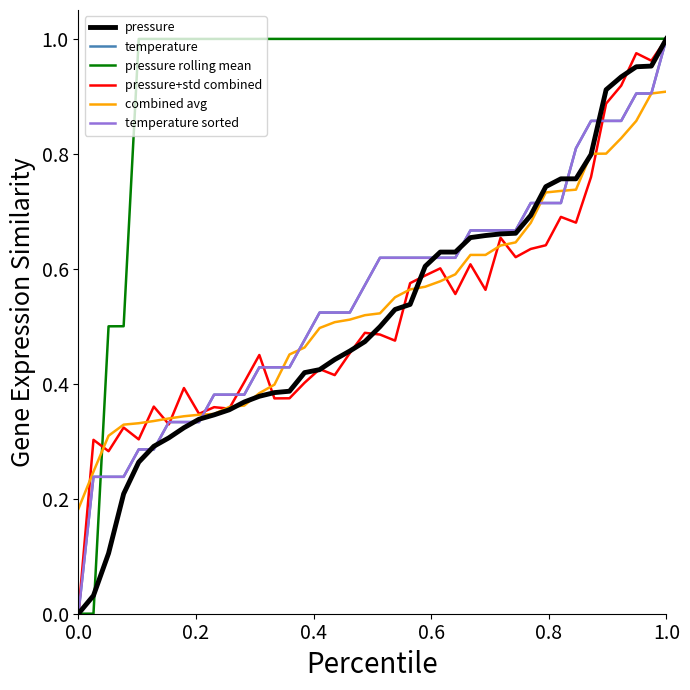

Is the value of pressure rolling mean at 38 greater than the value of temperature at 14?

Yes